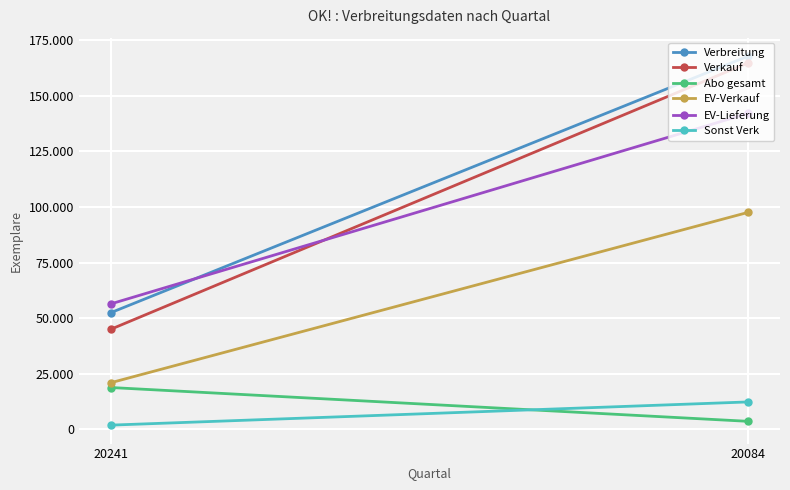

Rank the series at 20241 from highest to lowest value.

EV-Lieferung, Verbreitung, Verkauf, EV-Verkauf, Abo gesamt, Sonst Verk